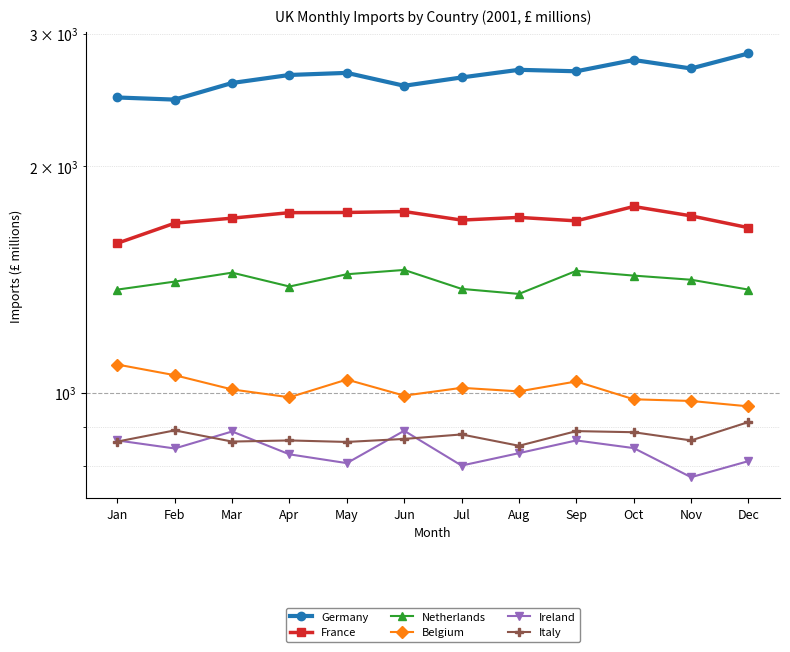

Reading left to right, what are all the values shown in this chart?

Germany: 2469	2453	2581	2645	2662	2559	2625	2687	2675	2769	2698	2825
France: 1581	1681	1707	1736	1737	1742	1697	1711	1693	1769	1719	1658
Netherlands: 1372	1406	1445	1385	1438	1457	1375	1354	1453	1432	1414	1372
Belgium: 1091	1056	1011	987	1042	992	1016	1005	1036	981	976	960
Ireland: 865	844	889	829	807	891	801	832	865	845	773	812
Italy: 862	892	862	865	861	869	881	851	890	887	865	915